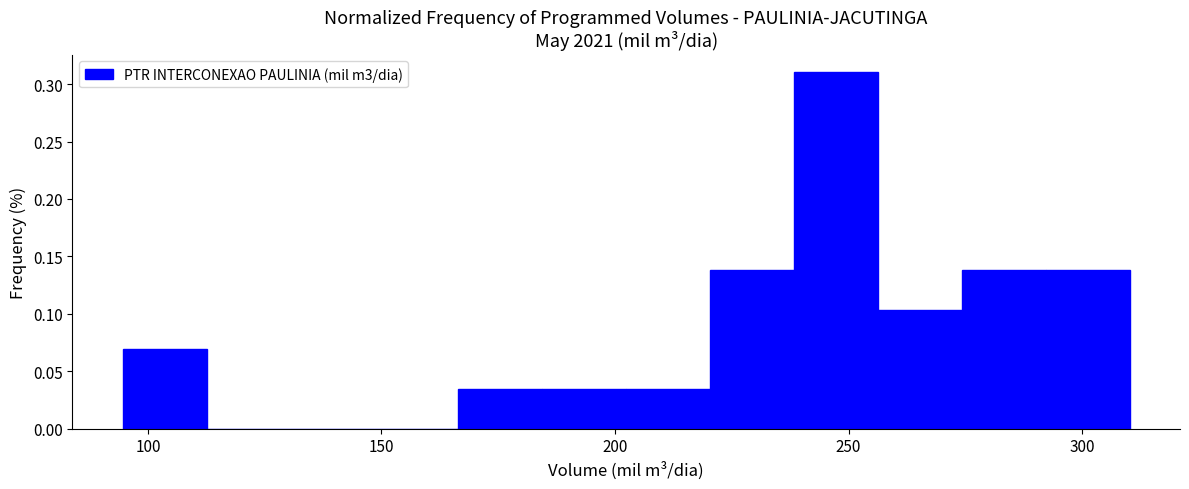

Read against the x-axis, roughly where is the centre of the tallest bar?

245